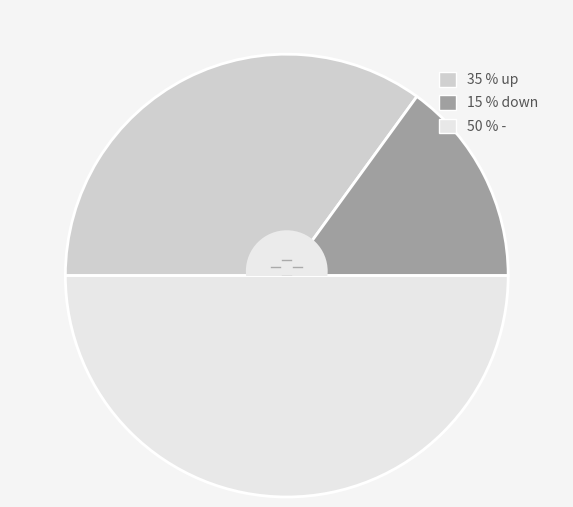

How many slices are in this pie chart?

3